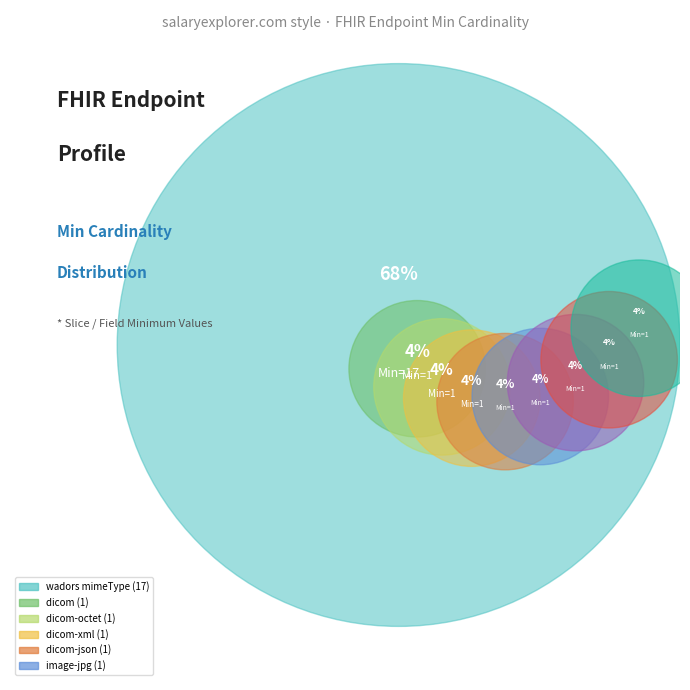

What is the majority slice?

wadors mimeType (17)